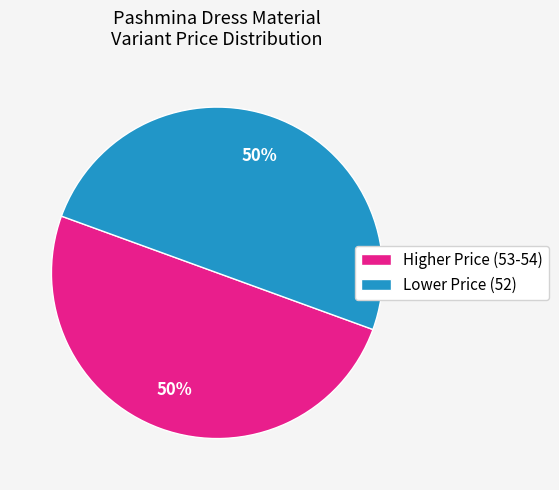

To the nearest percent, what is the average slice percentage?

50%